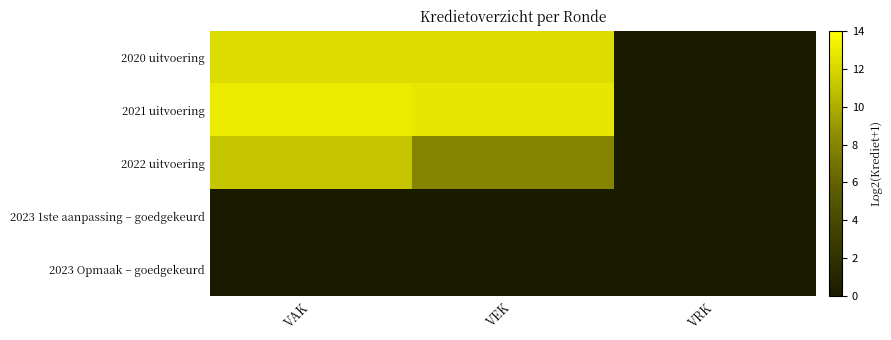

At VEK, list the series in order from largest to smallest.

2021 uitvoering, 2020 uitvoering, 2022 uitvoering, 2023 1ste aanpassing – goedgekeurd, 2023 Opmaak – goedgekeurd